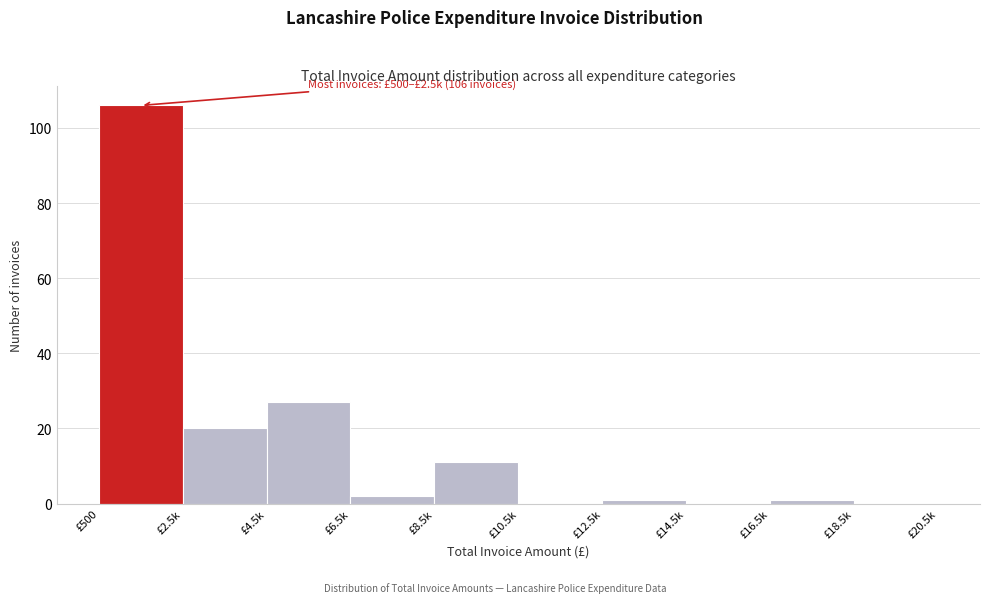

Reading left to right, what are all the values shown in this chart?

£500=106	£2.5k=20	£4.5k=27	£6.5k=2	£8.5k=11	£10.5k=0	£12.5k=1	£14.5k=0	£16.5k=1	£18.5k=0